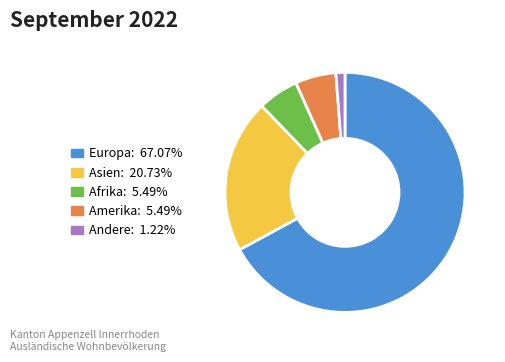

Is there any slice that represents more than half of the pie?

Yes